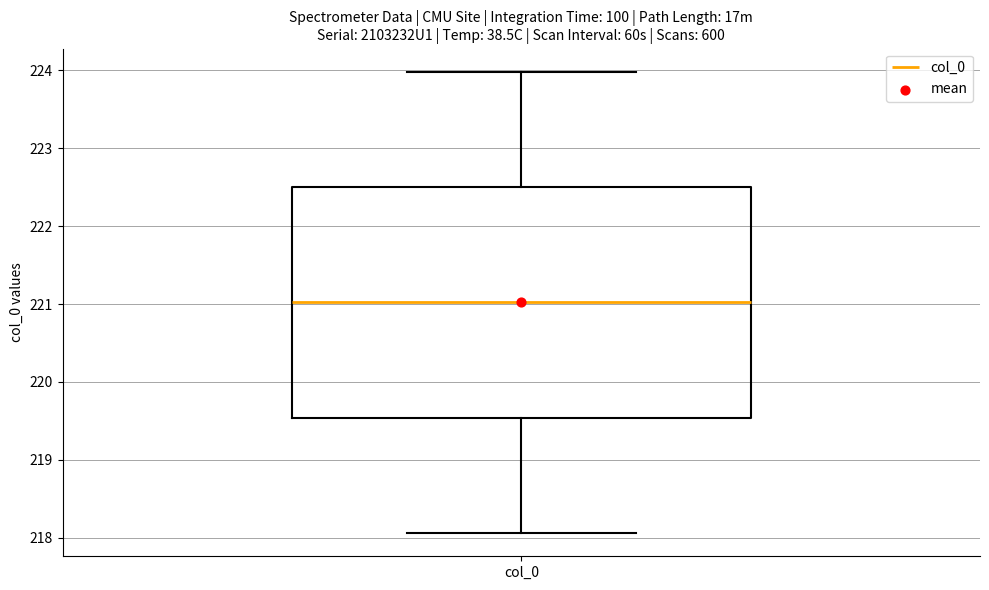

Transcribe this box plot: give where the median line is, the range the box spans, and where the two whiskers end, as read against the y-axis. The values are not printed on the chart, so give them approximately, as read against the axis.

median 221.0, box 219.5 to 222.5, whiskers 218.1 to 224.0